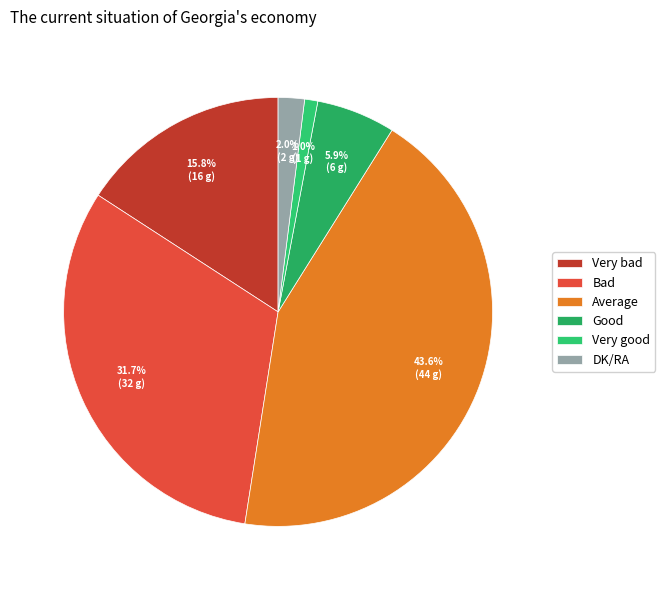

What portion of the pie excludes Very bad?

84.2%